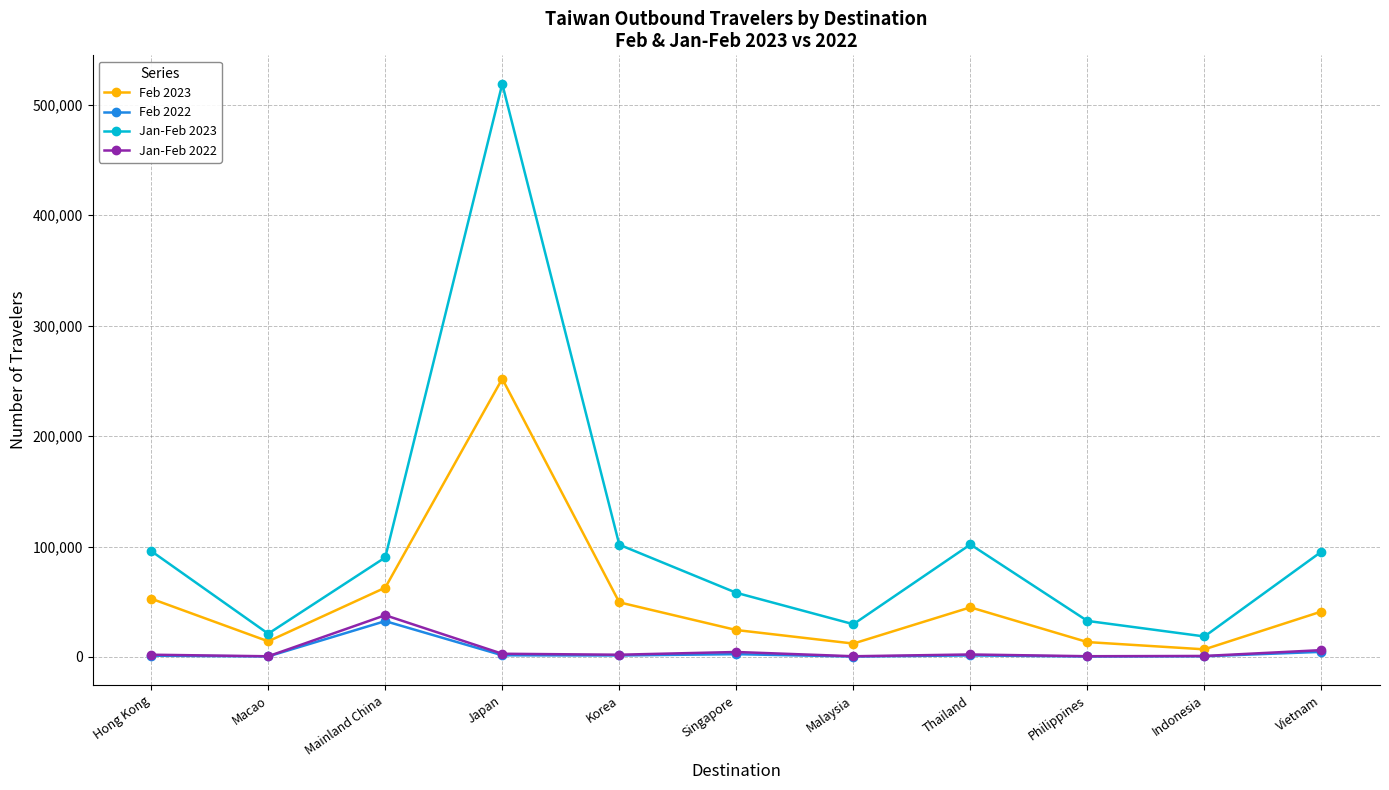

What is the difference between the Feb 2023 values at Thailand and Vietnam?

3794